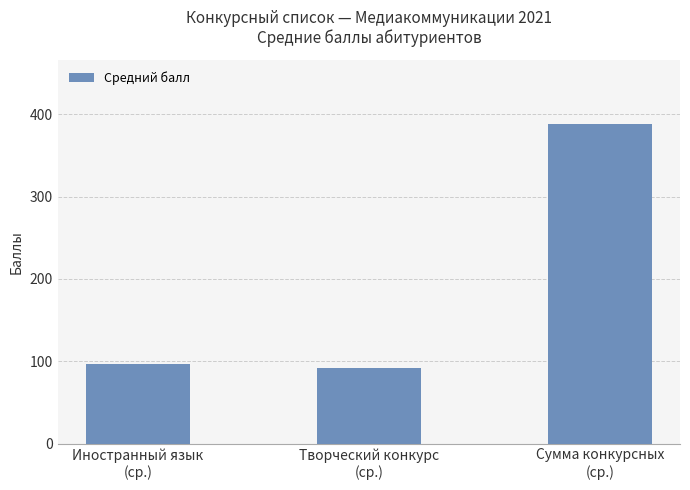

The chart shows a value of 92.1 at Творческий конкурс
(ср.). True or false?

True